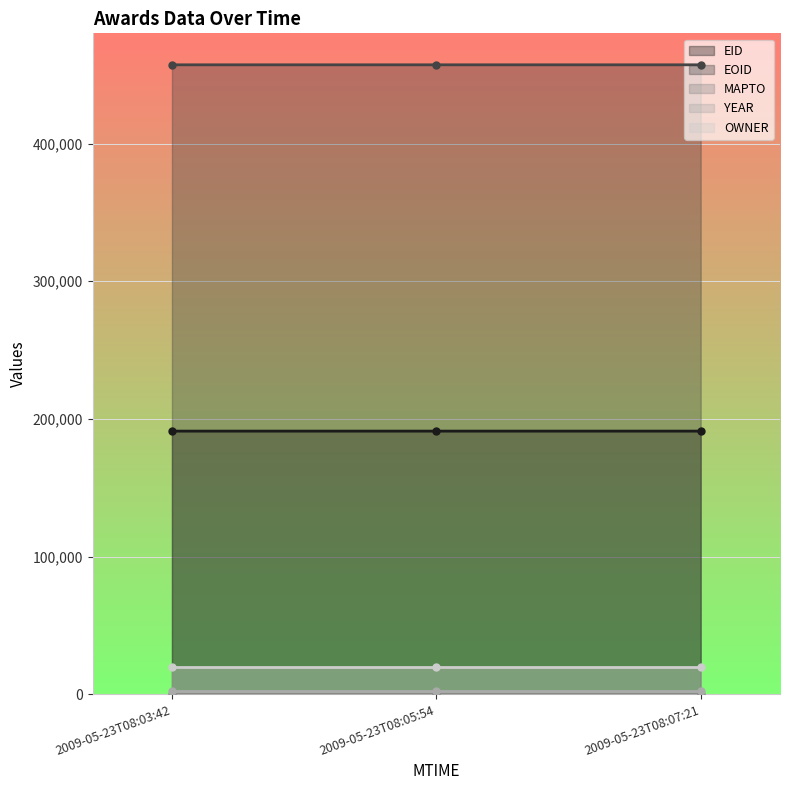

Reading left to right, list all the values displayed in this chart.

EID: 191142	191143	191144
EOID: 457302	457303	457304
MAPTO: 0	0	0
YEAR: 2008	2008	2008
OWNER: 19966	19966	19966